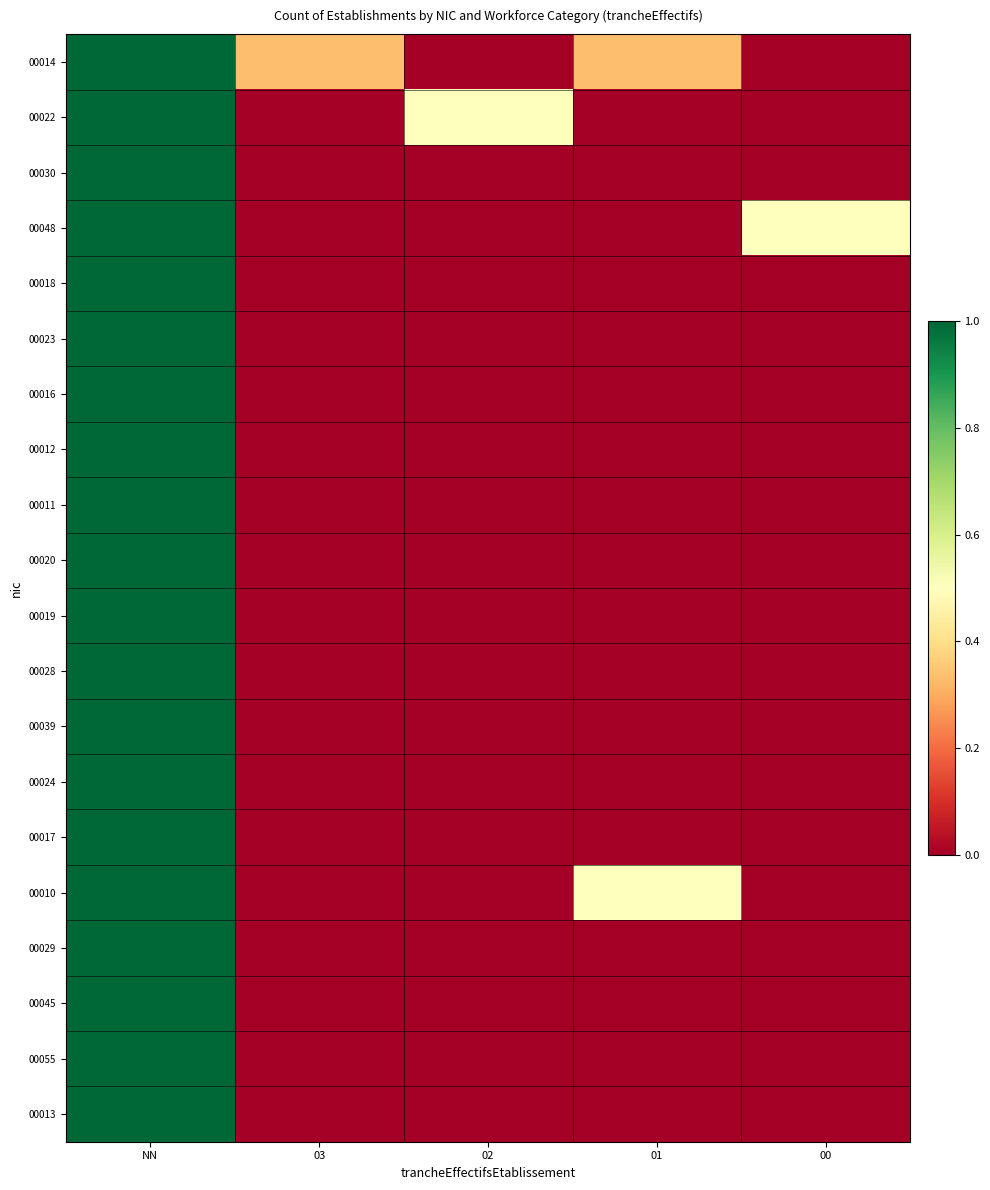

What is the total value across all series at 03?

0.3